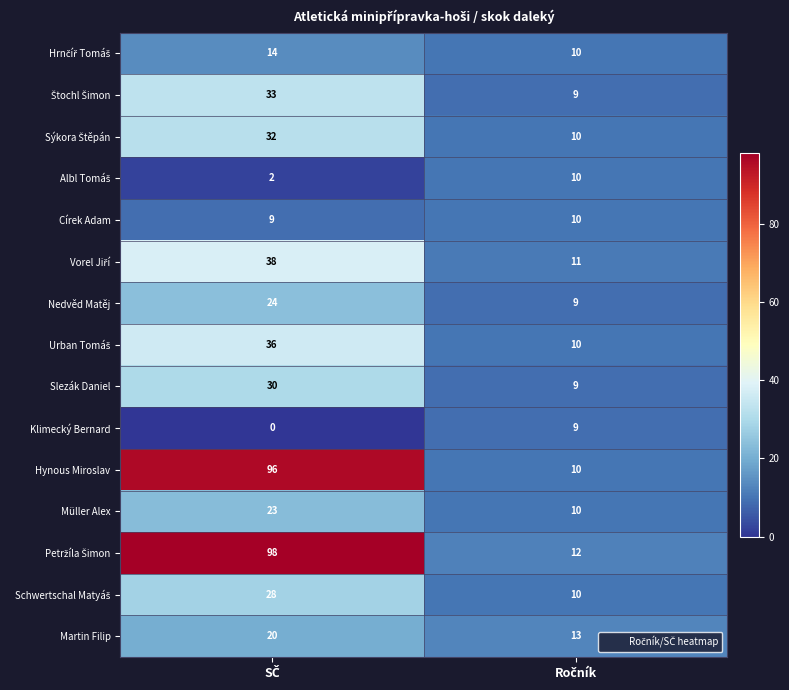

What is the sum of all Martin Filip values?

33